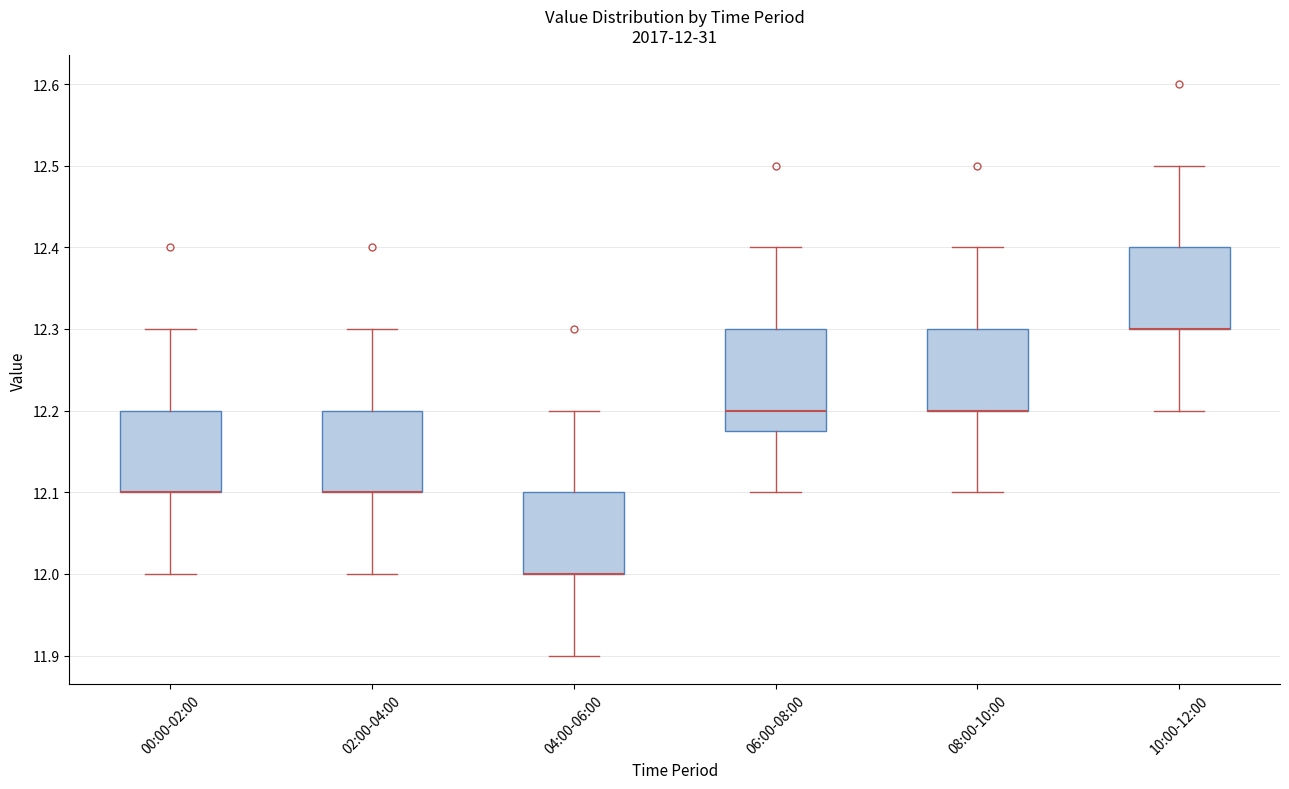

Comparing the boxes themselves (not the whiskers), which one is the tallest?

06:00-08:00